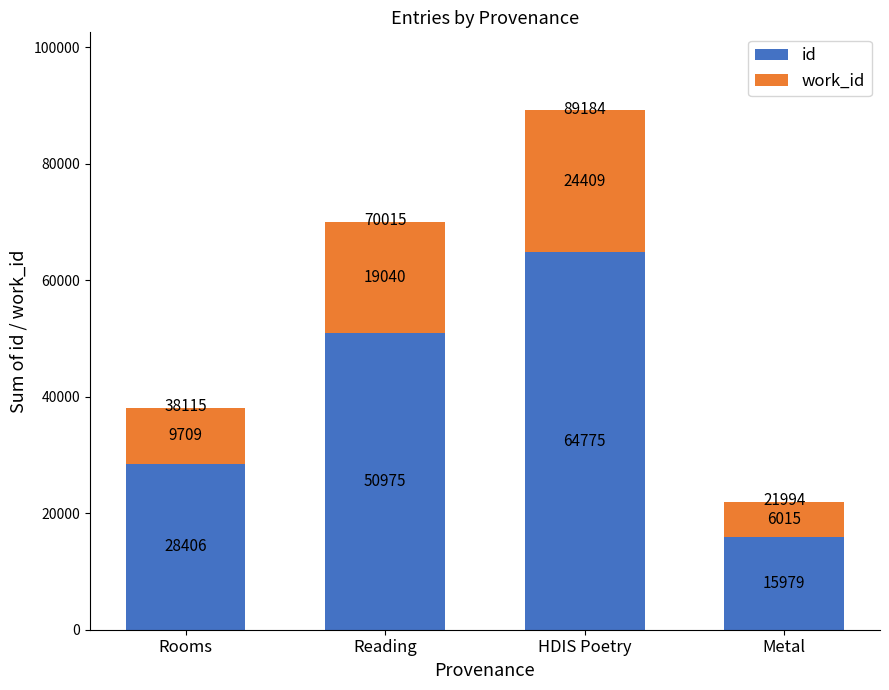

What is the average value of the id series?

40034